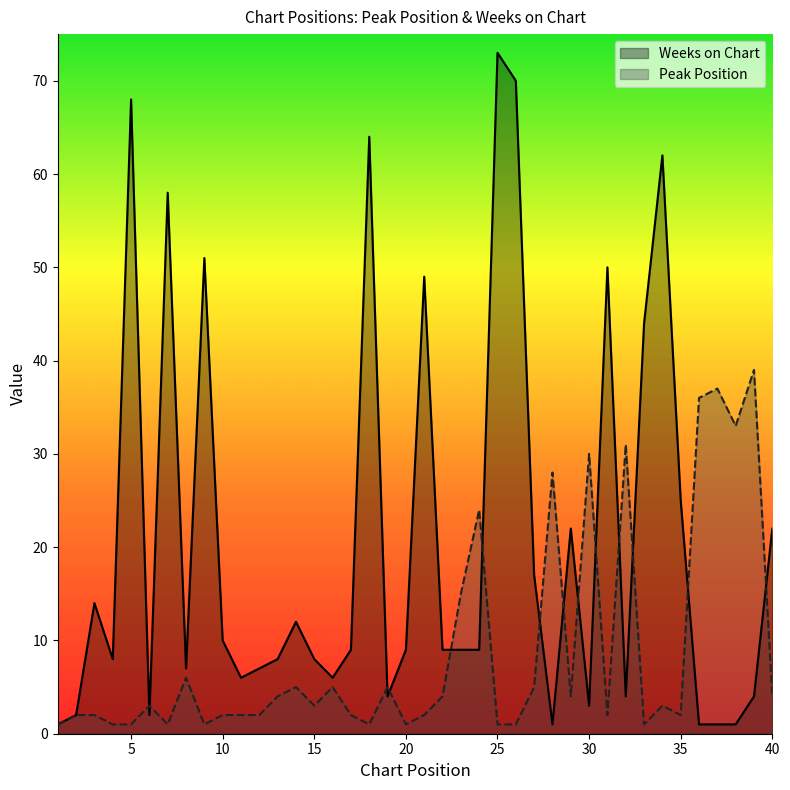

Which category has the lowest value in the Peak Position series?

1